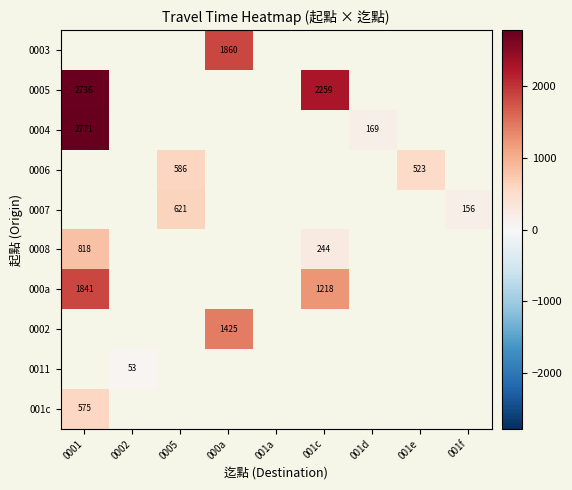

Is it true that 0008 equals 341 at 001c?

False